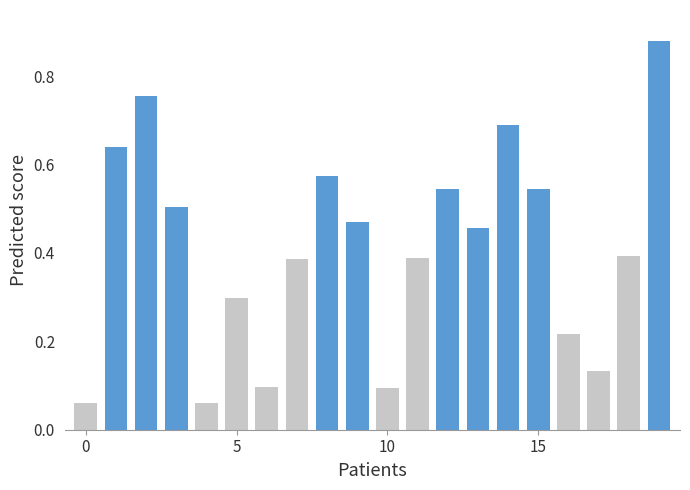

What is the average value?

0.4